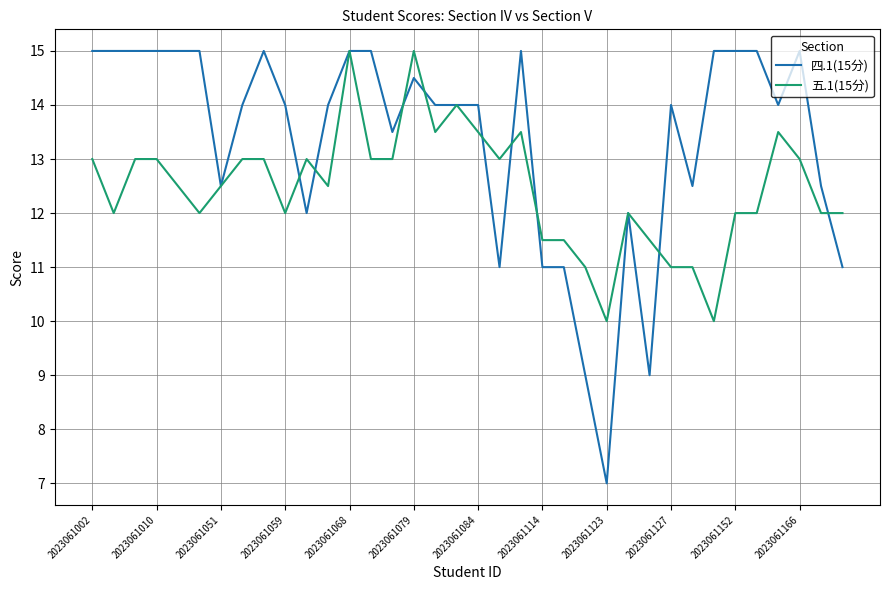

Is this an area chart (filled region under the line)?

No